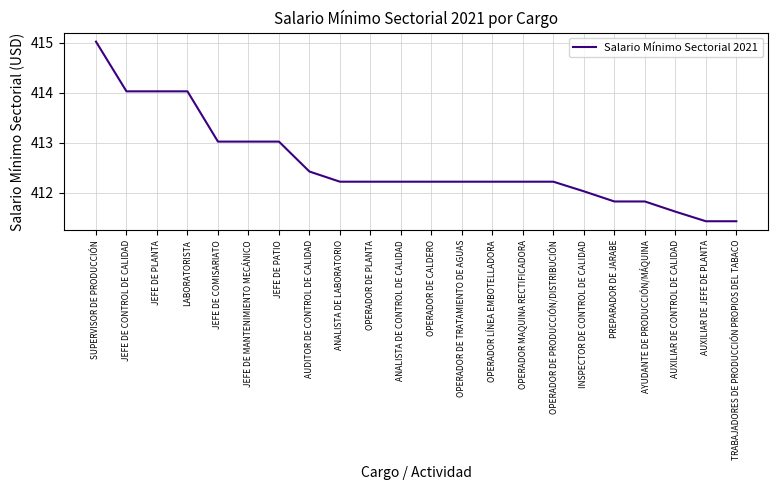

Approximately how many times larger is the value at OPERADOR DE PRODUCCIÓN/DISTRIBUCIÓN compared to JEFE DE PATIO?

1.0